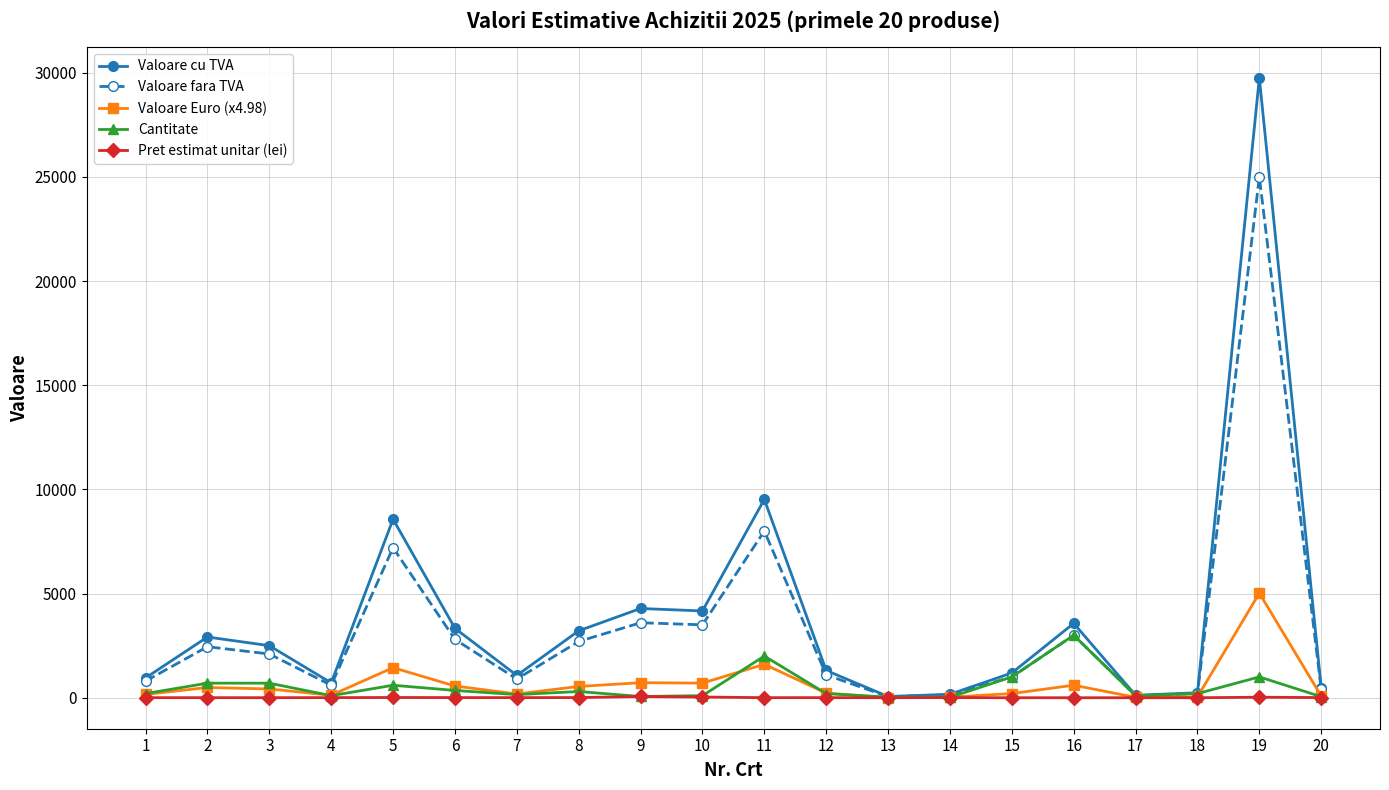

What is the difference between the highest and lowest values at 7?

1065.0